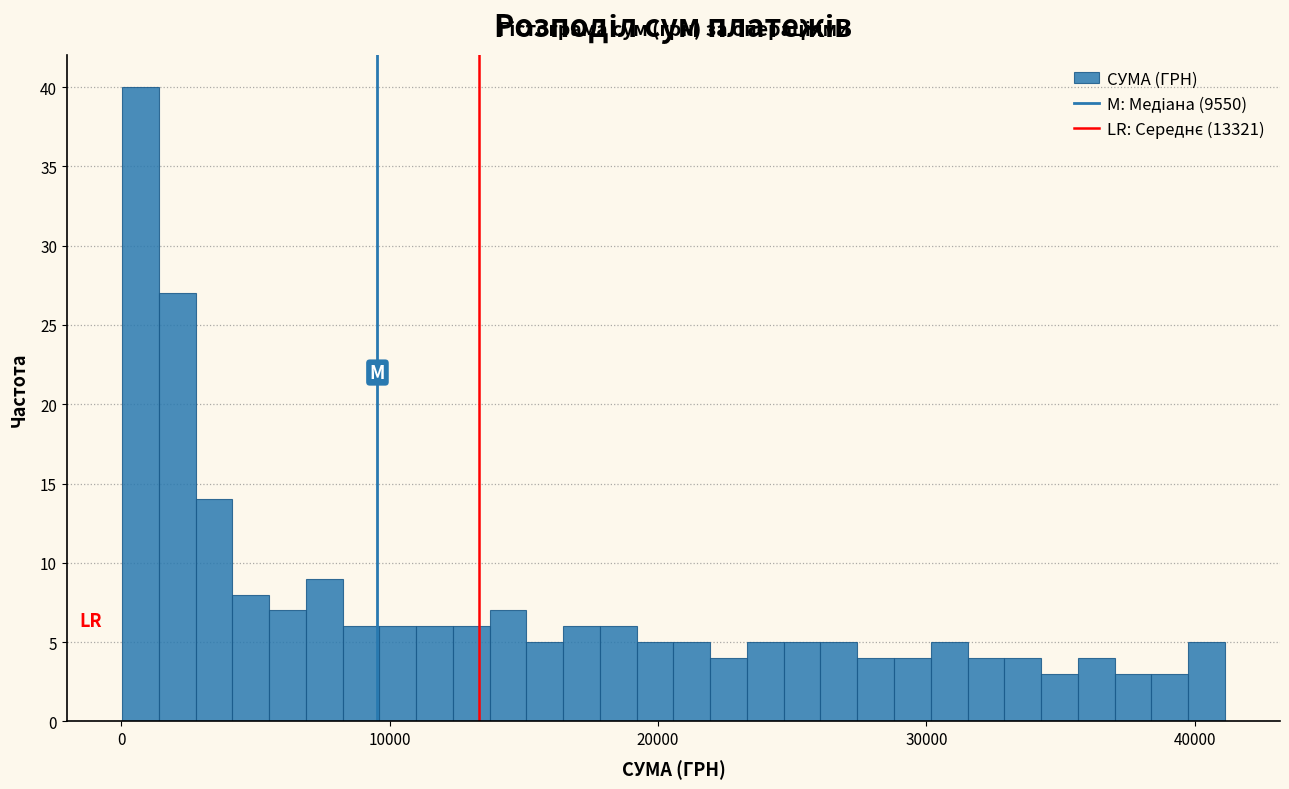

Read against the x-axis, roughly where is the centre of the tallest bar?

1000